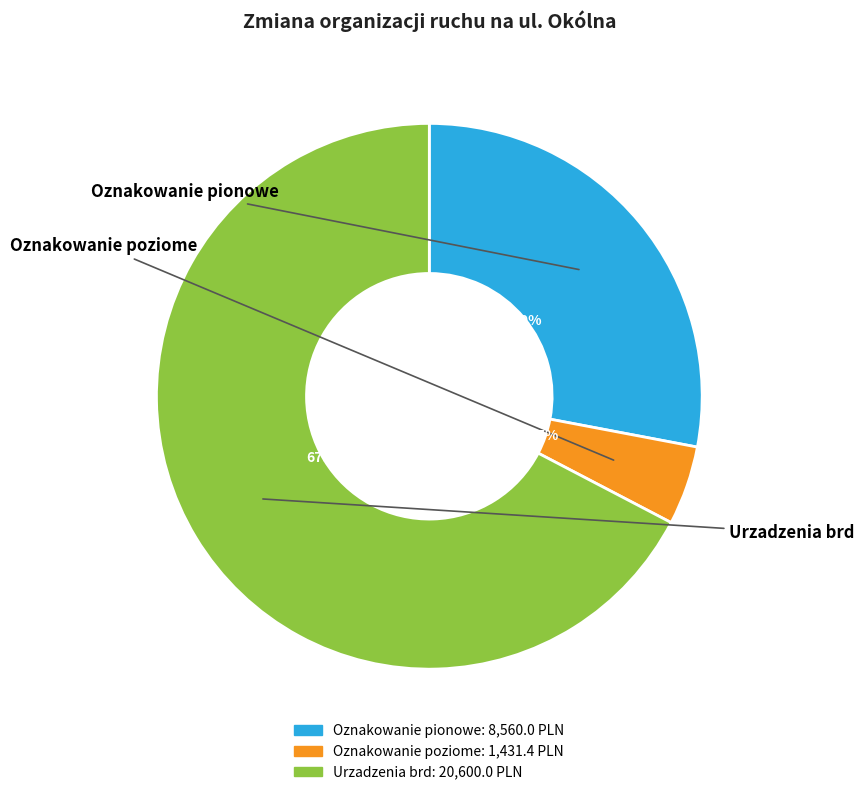

The Oznakowanie pionowe slice represents 28% of the pie. True or false?

True